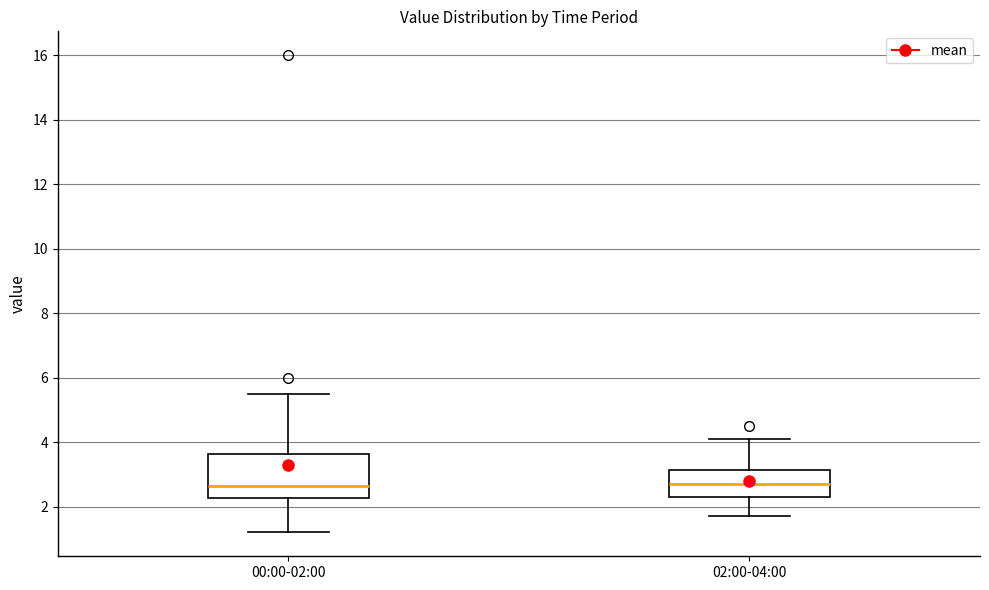

Reading left to right, read every box against the y-axis: the position of its median line, the range the box covers, and the ends of its whiskers. The values are not printed on the chart, so give them approximately, as read against the axis.

00:00-02:00: median 2.6, box 2.2 to 3.6, whiskers 1.2 to 5.6
02:00-04:00: median 2.8, box 2.4 to 3.2, whiskers 1.8 to 4.2